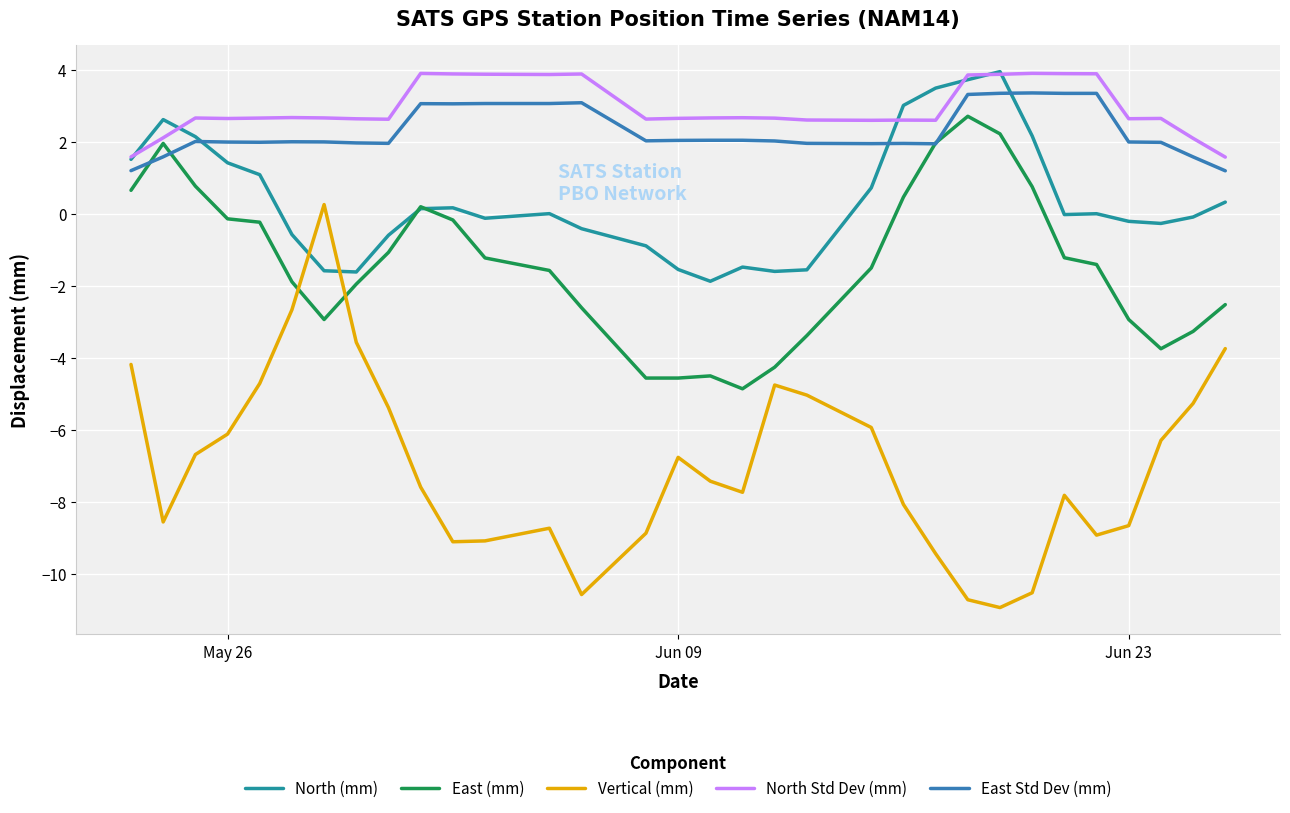

True or false: East Std Dev (mm) and North Std Dev (mm) cross at least once.

False